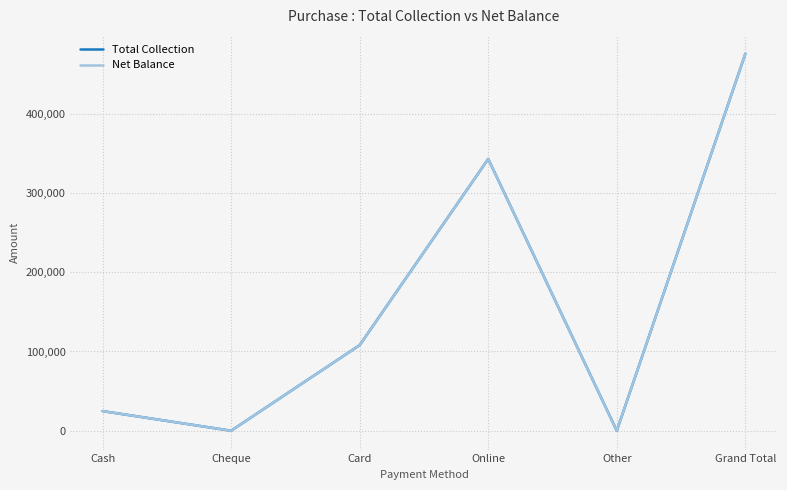

Does the chart have visible grid lines?

Yes